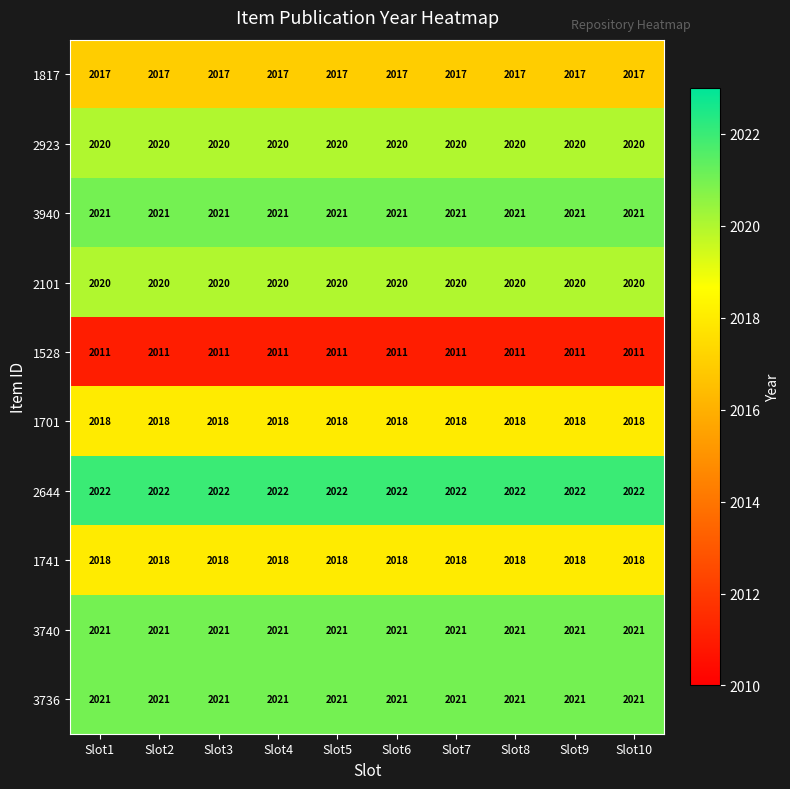

At how many categories does at least one series exceed 2016?

10